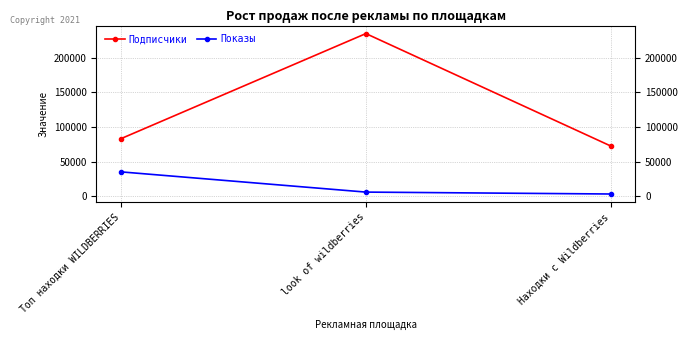

What is the sum of the Подписчики values at Топ находки WILDBERRIES and Находки с Wildberries?

155741